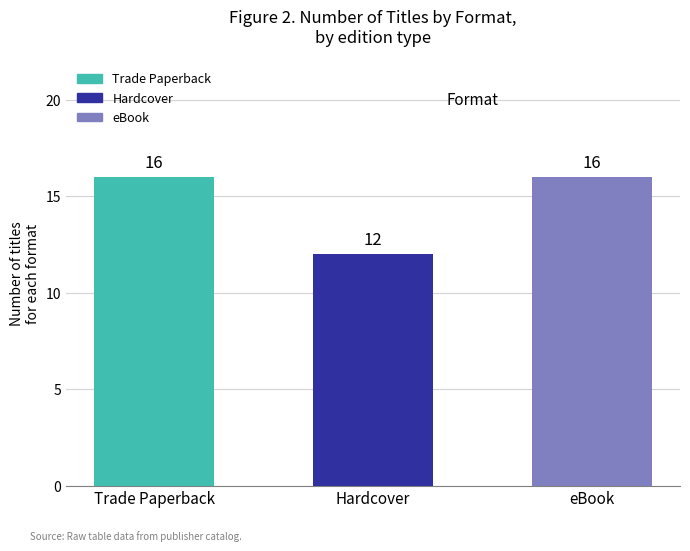

Read the value at eBook.

16